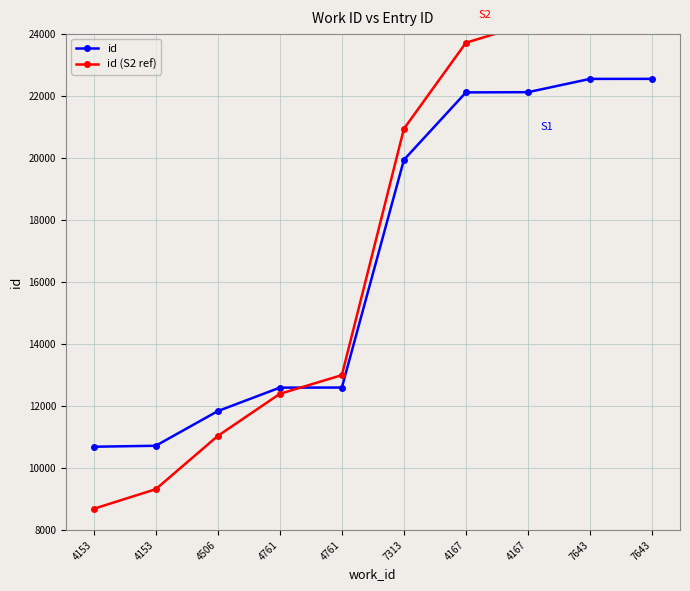

Where does the id (S2 ref) series first go above 20933?

4167